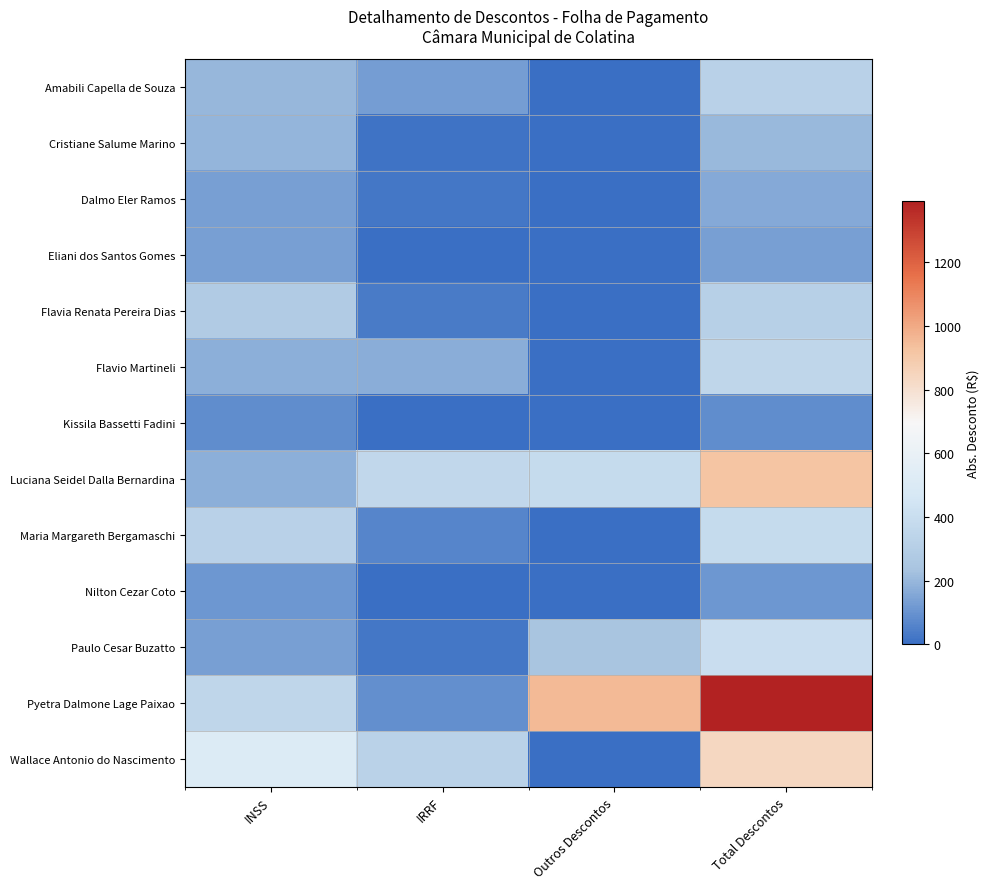

Which series has the widest spread of values?

Pyetra Dalmone Lage Paixao